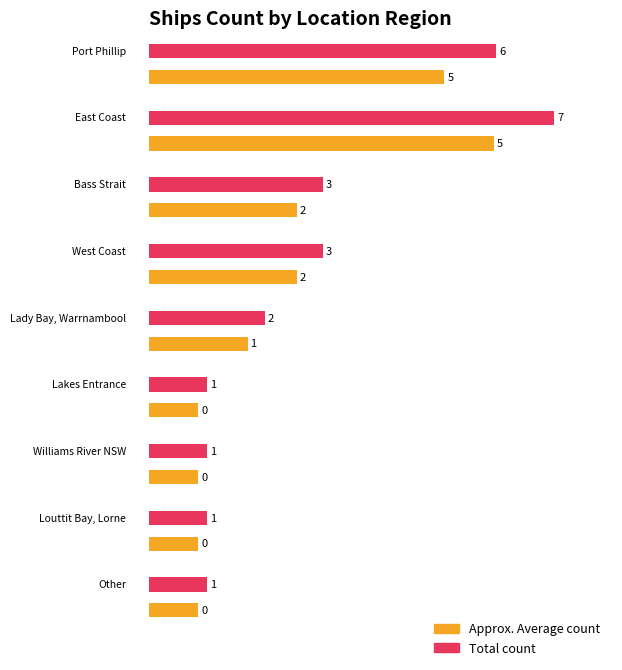

What is the label of the 6th bar from the left?

Lakes Entrance